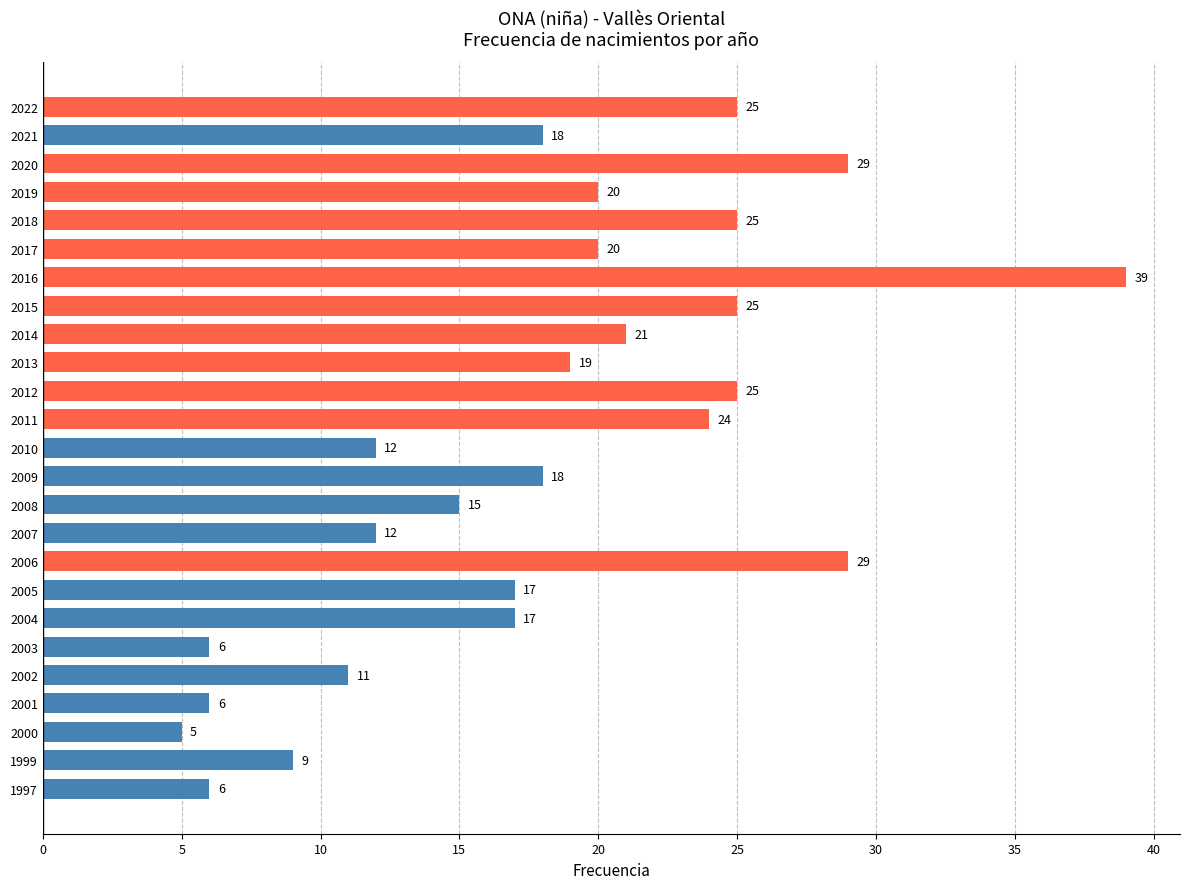

How many series are shown in this chart?

1